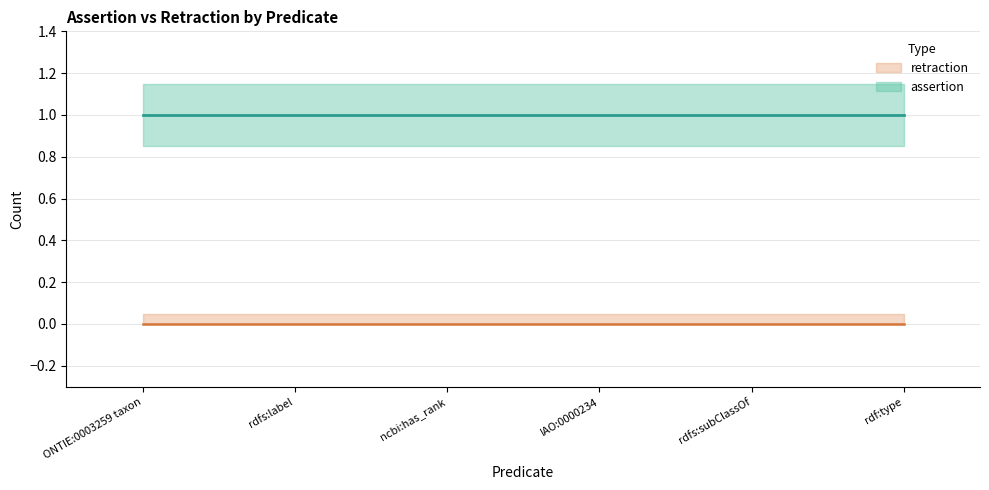

Which series has the largest range (max minus min)?

assertion